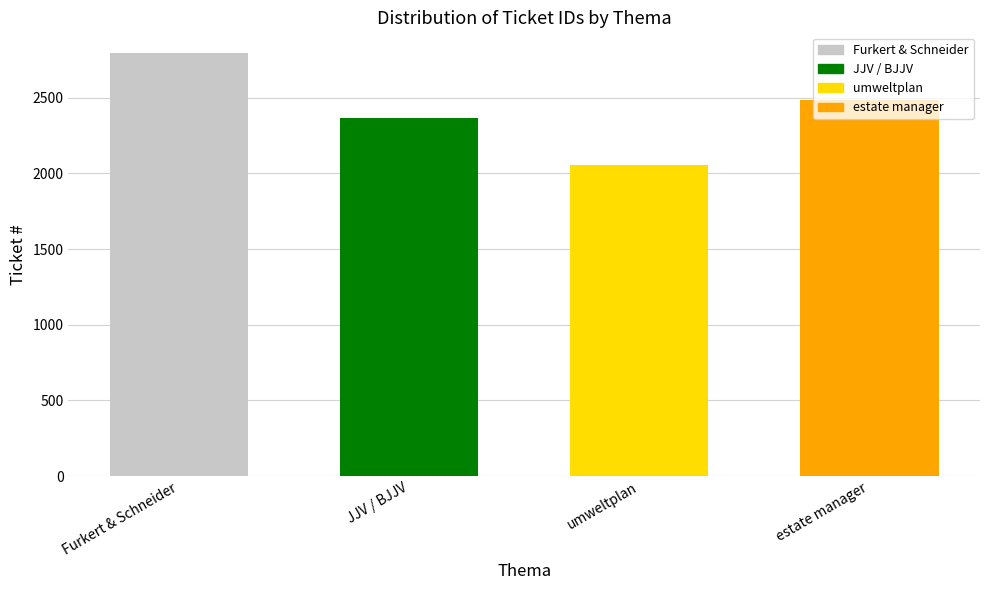

Where is the data nearest to the value 2421?

JJV / BJJV